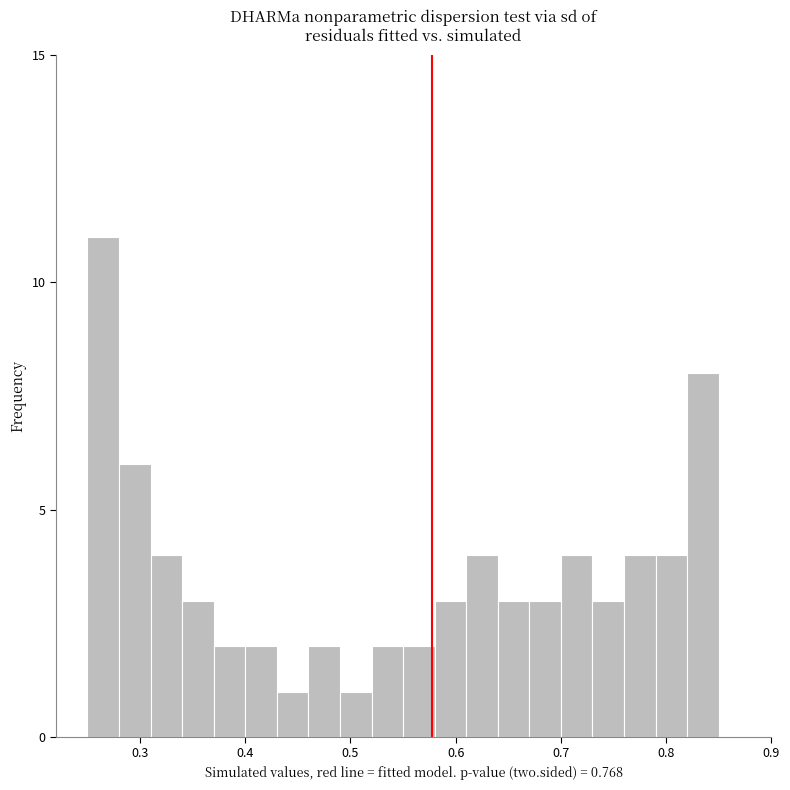

Read against the x-axis, roughly where is the centre of the tallest bar?

0.27